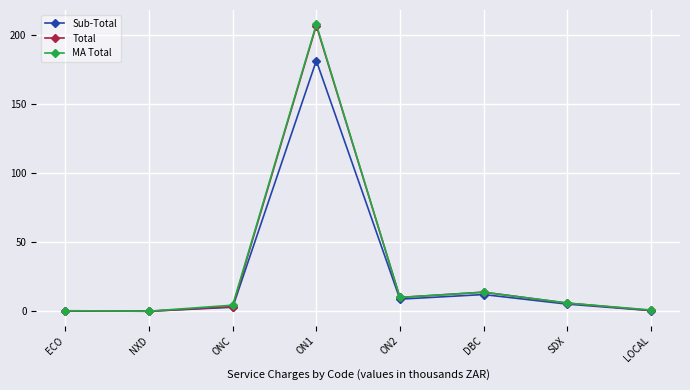

Is the value of MA Total at ON1 greater than the value of Sub-Total at DBC?

Yes